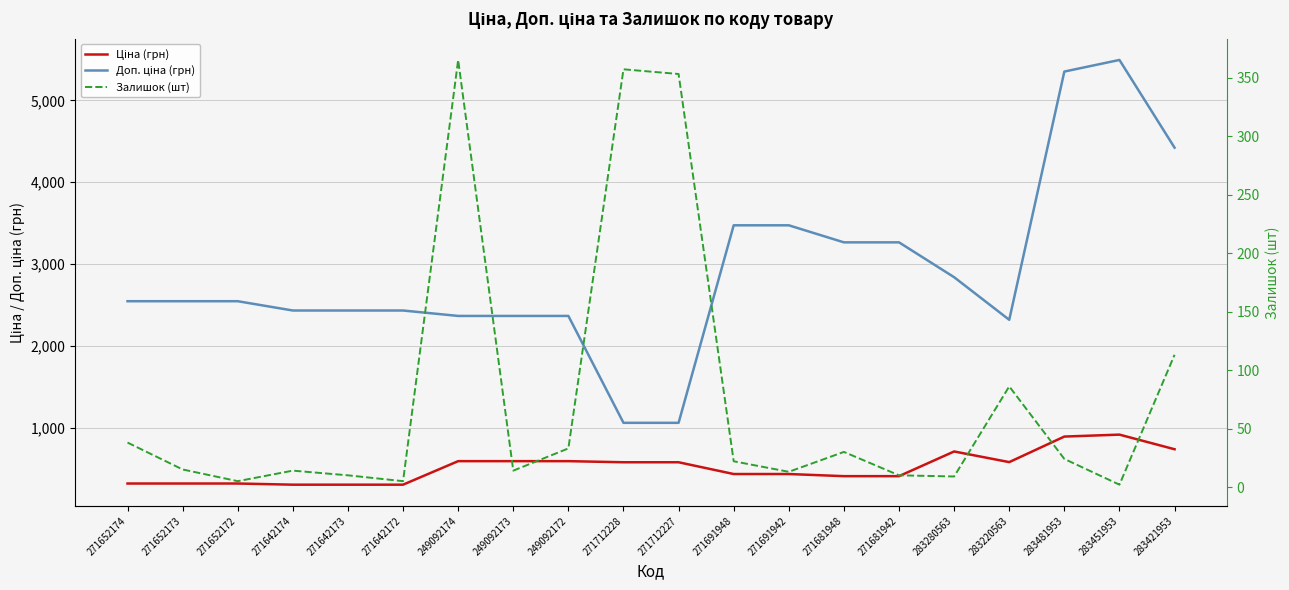

True or false: Доп. ціна (грн) and Ціна (грн) intersect in this chart.

False